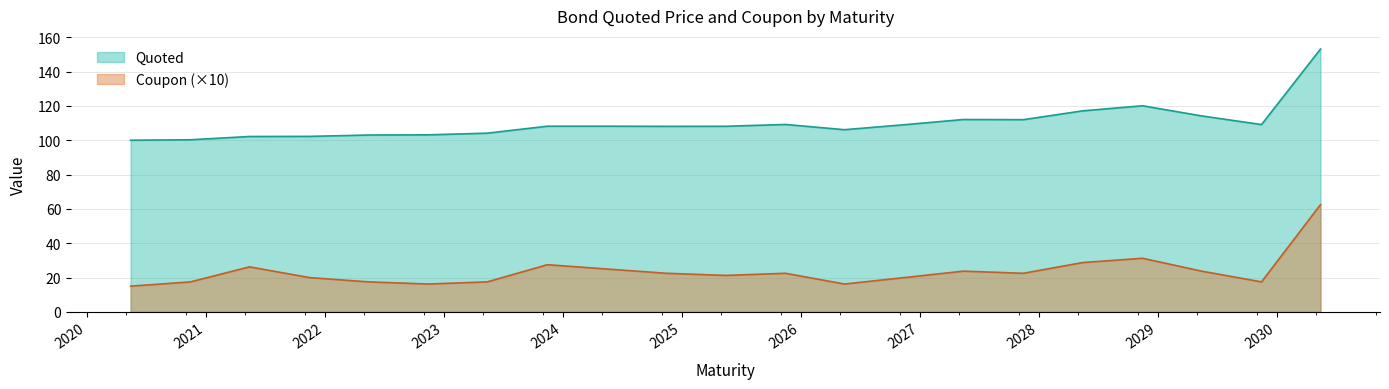

True or false: Quoted and Coupon cross at least once.

False